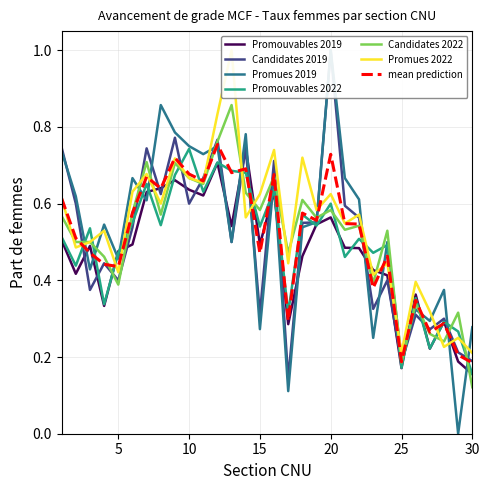

True or false: mean prediction has a value of 0.2 at 15.

False